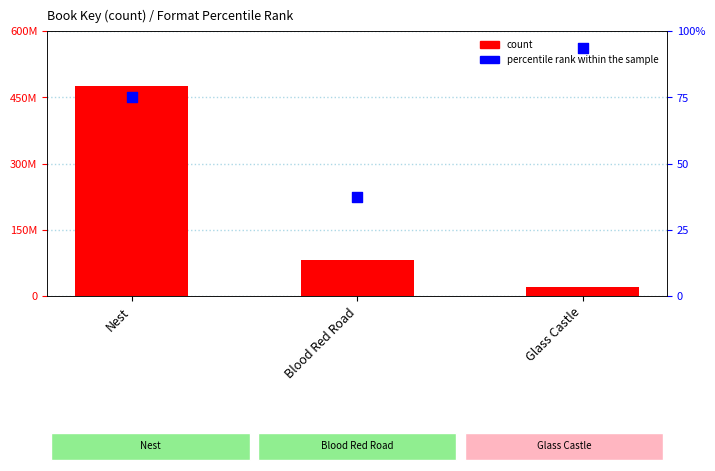

Which series has the largest total across all categories?

count